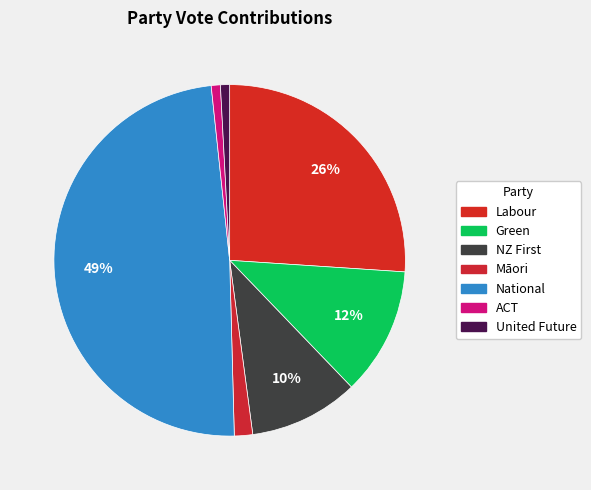

Is it true that United Future is 1% of the pie?

True